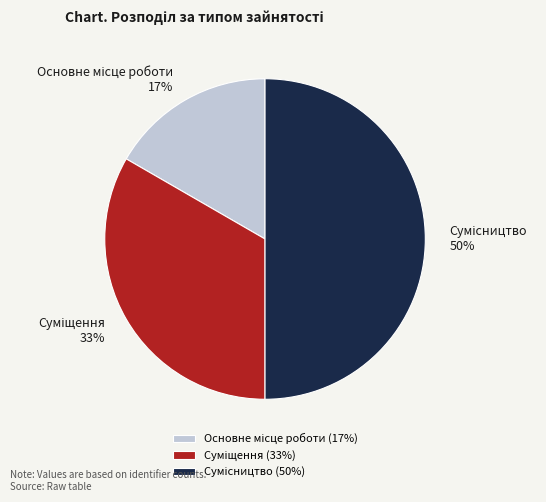

To the nearest percent, what is the average slice percentage?

33%